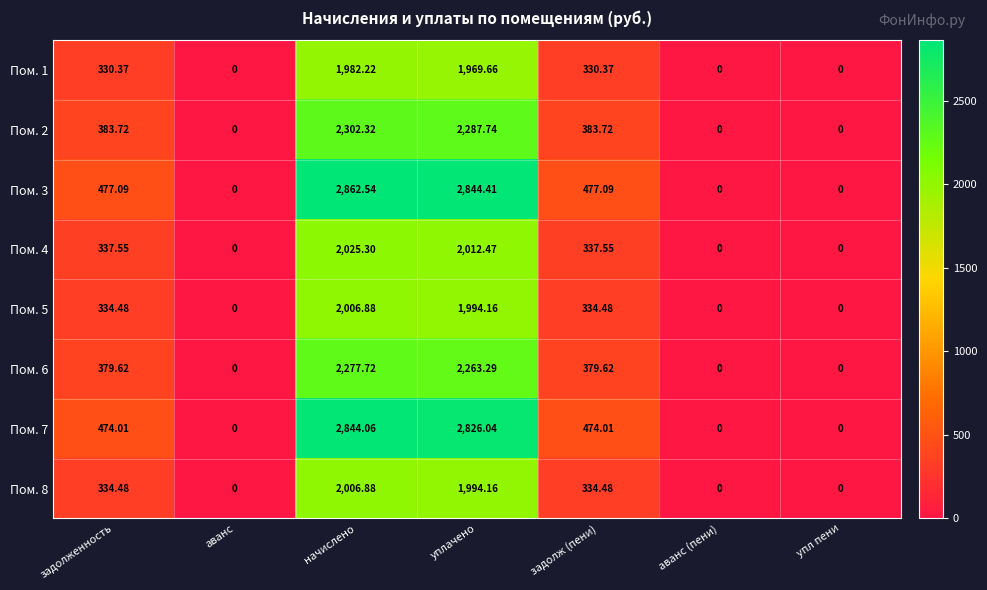

Which category has the highest value in the Пом. 1 series?

начислено